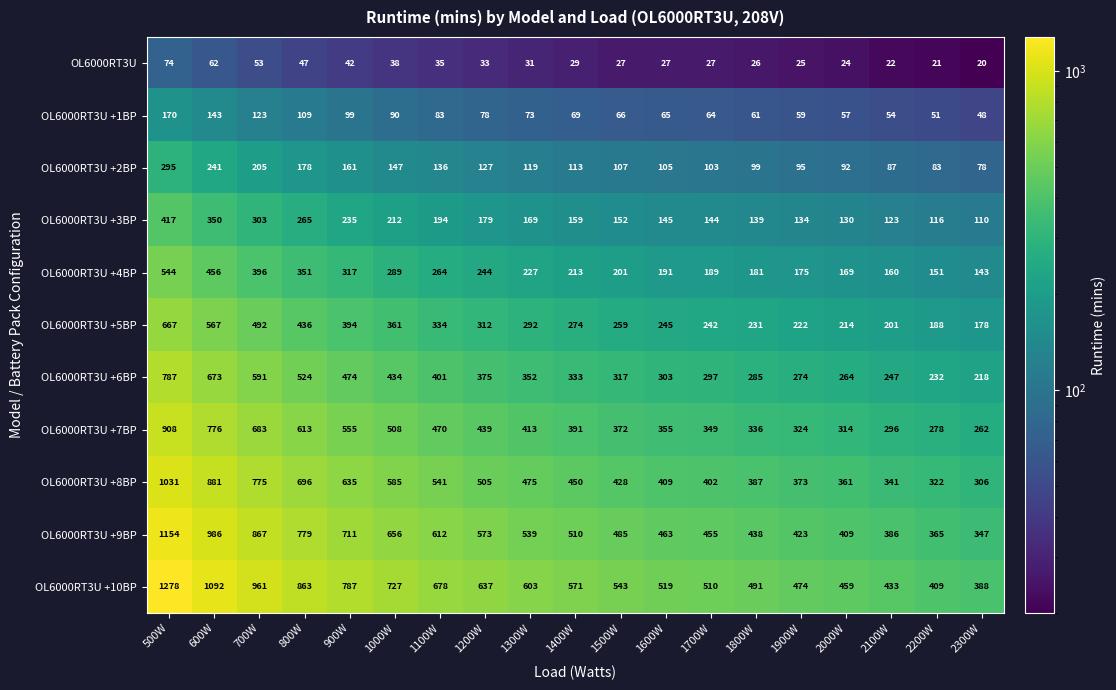

What is the spread (max minus min) of values at 2100W?

411